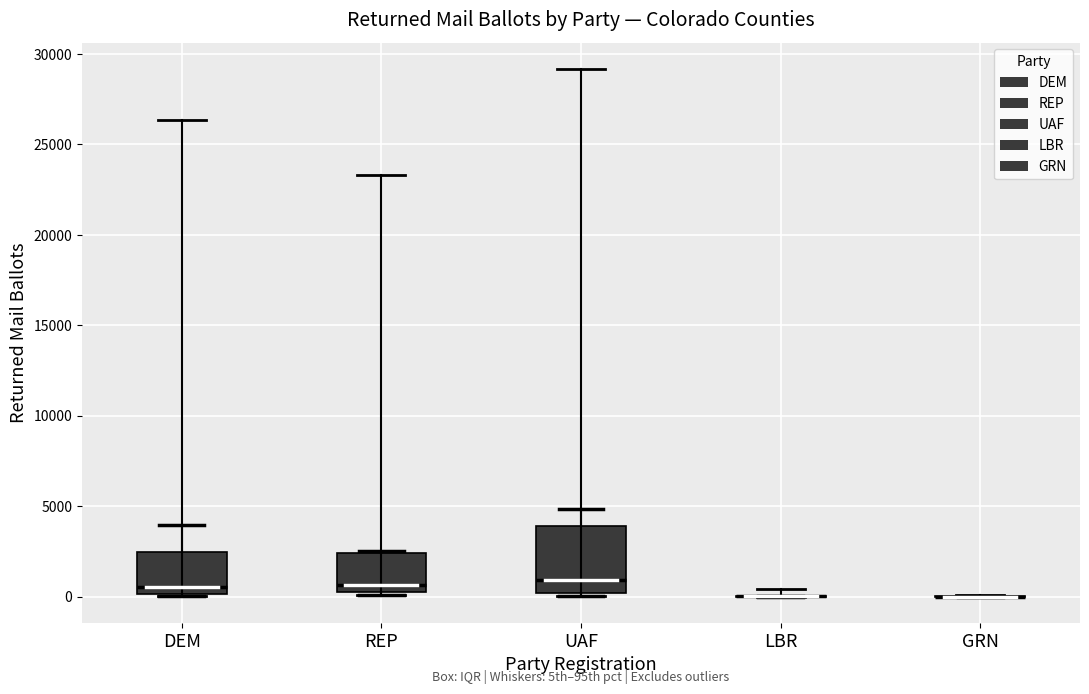

Reading left to right, read every box against the y-axis: the position of its median line, the range the box covers, and the ends of its whiskers. The values are not printed on the chart, so give them approximately, as read against the axis.

DEM: median 500, box 0 to 2500, whiskers 0 (just below the box's lower edge) to 4000
REP: median 500 (just above the box's lower edge), box 500 to 2500, whiskers 0 to 2500
UAF: median 1000, box 0 to 4000, whiskers 0 (just below the box's lower edge) to 5000
LBR: box collapsed to a line at 0, whiskers 0 to 0
GRN: box collapsed to a line at 0, whiskers 0 to 0